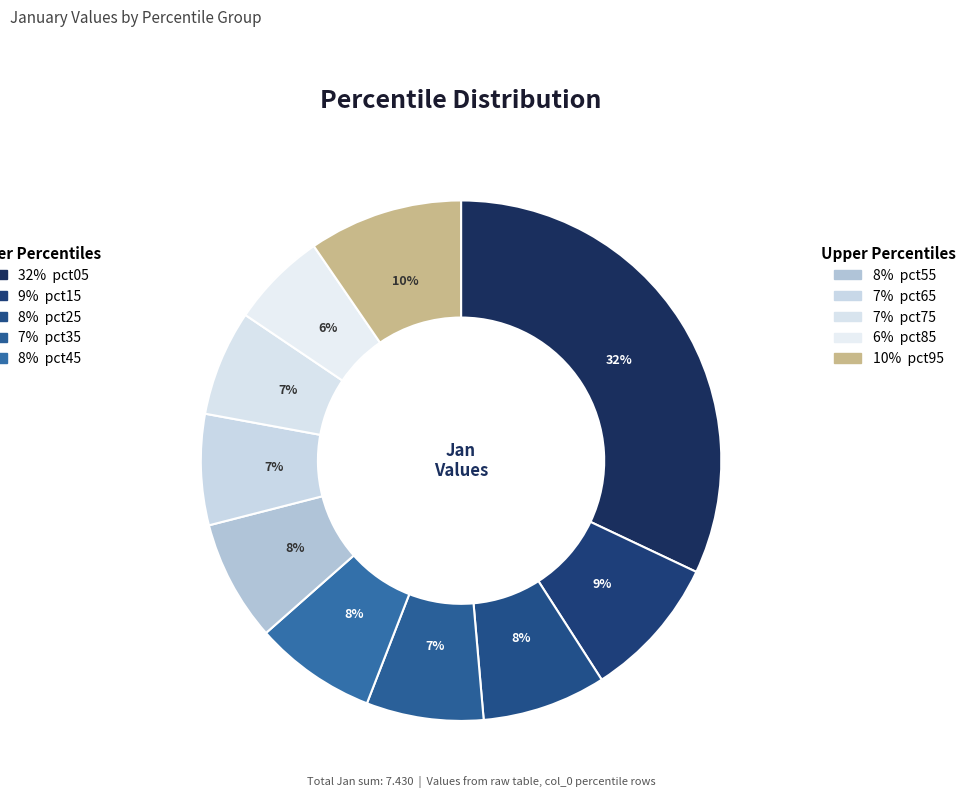

How many slices are in this pie chart?

10